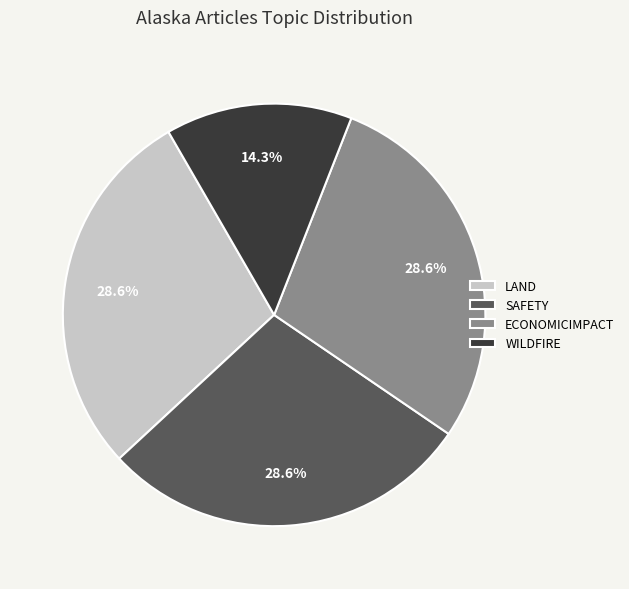

Does any single category account for the majority?

No